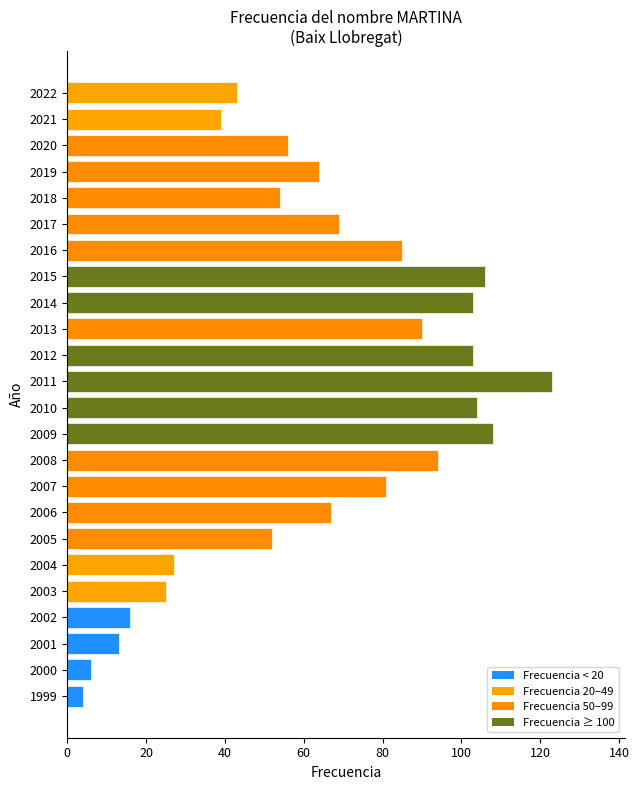

What is the value of the 23rd bar from the left?

39